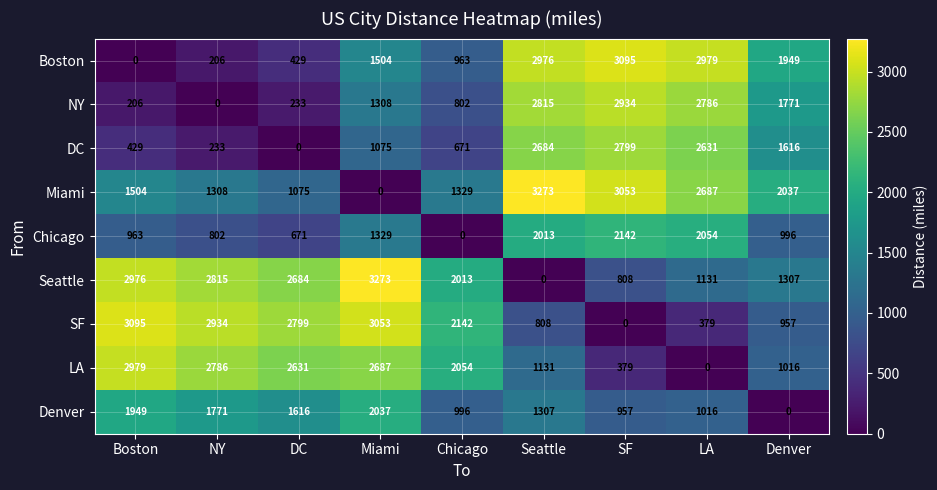

What is the difference between the highest and lowest values at Denver?

2037